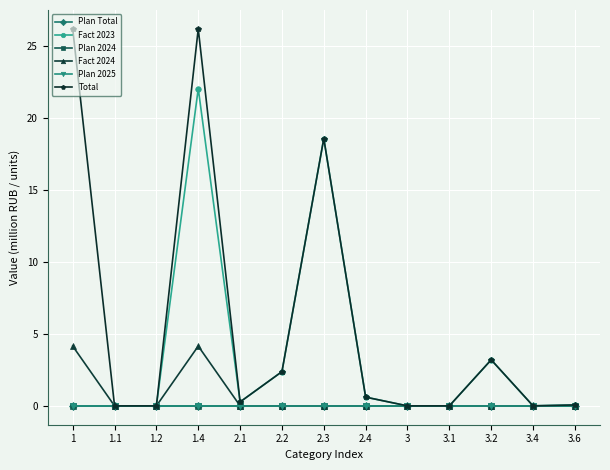

Does the chart have visible grid lines?

Yes